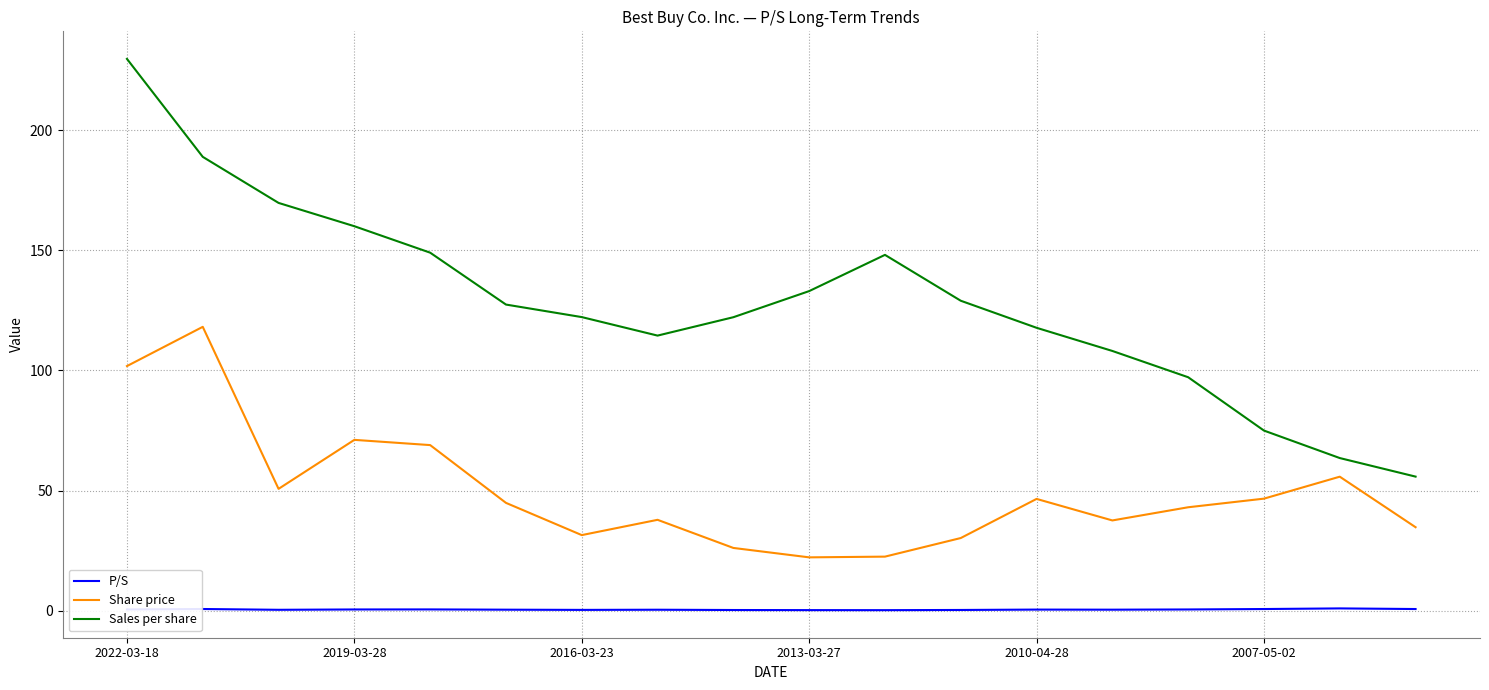

What is the difference between the second highest and second lowest values in the Sales per share series?

125.5